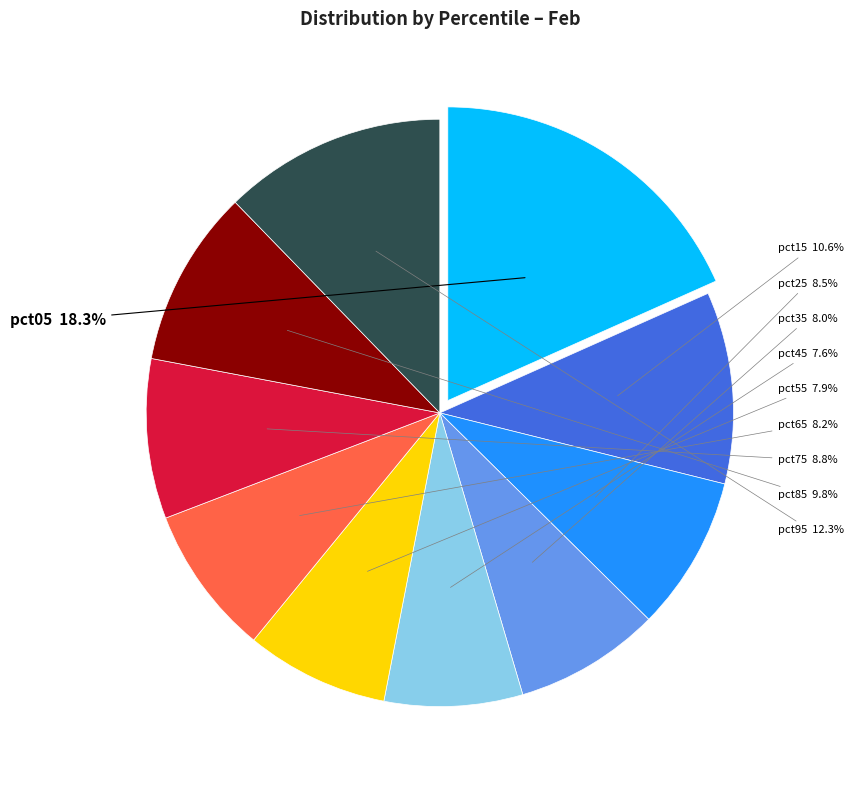

Does any single category account for the majority?

No